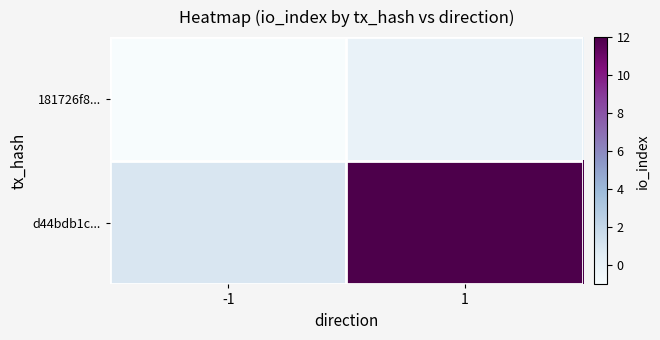

What is the sum of the 181726f8... values at -1 and 1?

-1